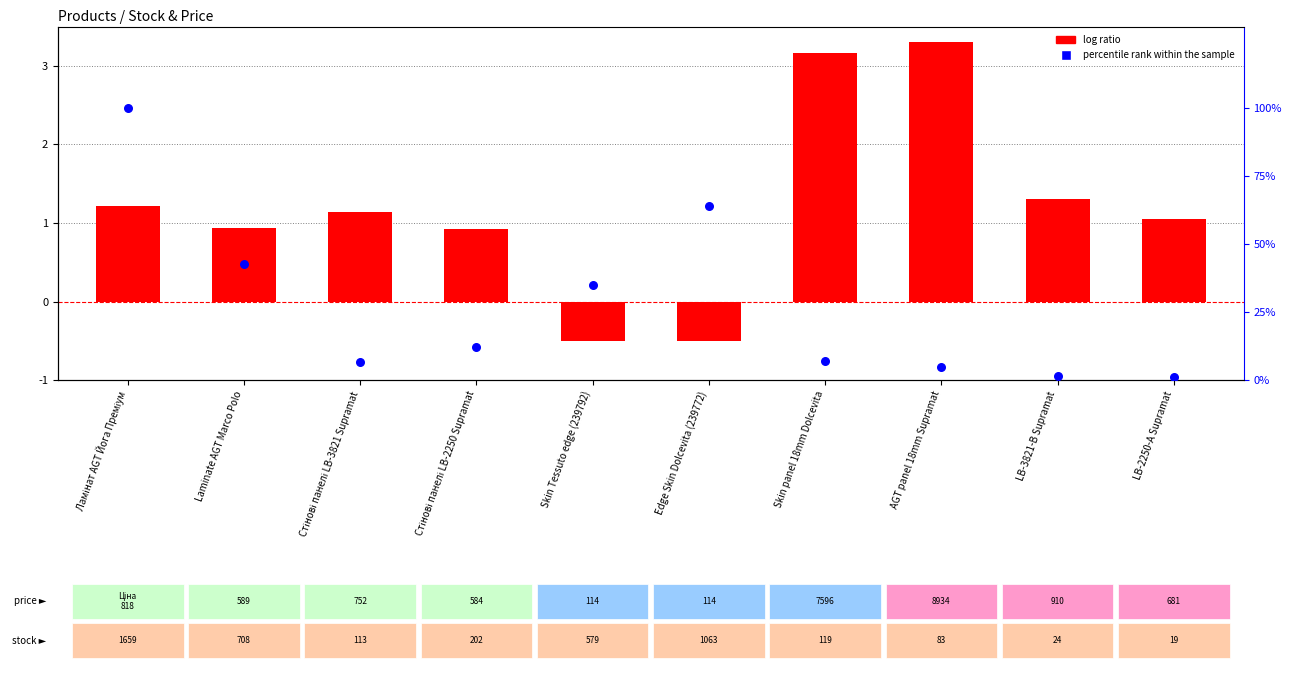

At how many categories does at least one series exceed 27?

4